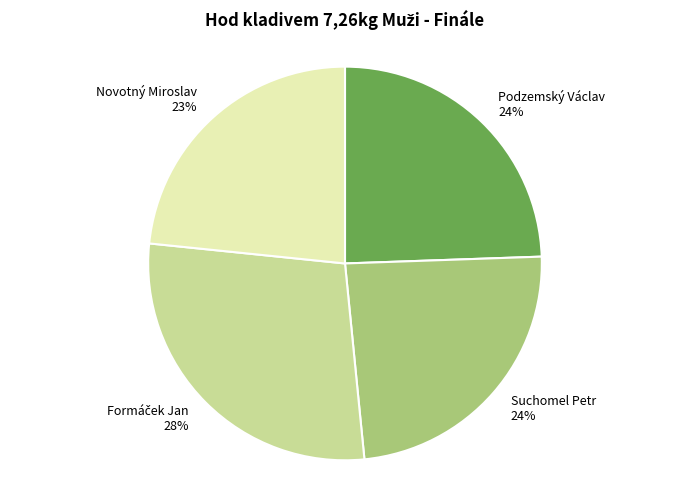

What is the smallest slice in the pie chart?

Novotný Miroslav